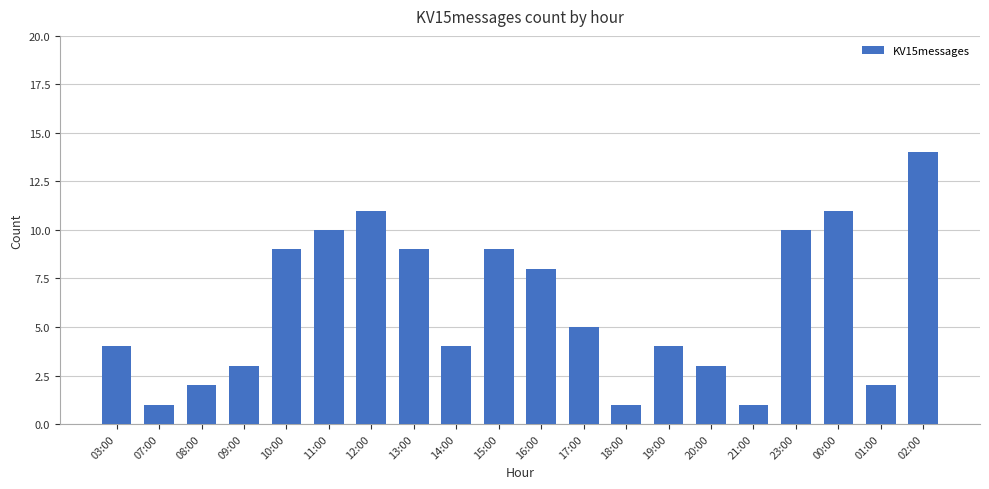

Which has a higher value, 10:00 or 17:00?

10:00